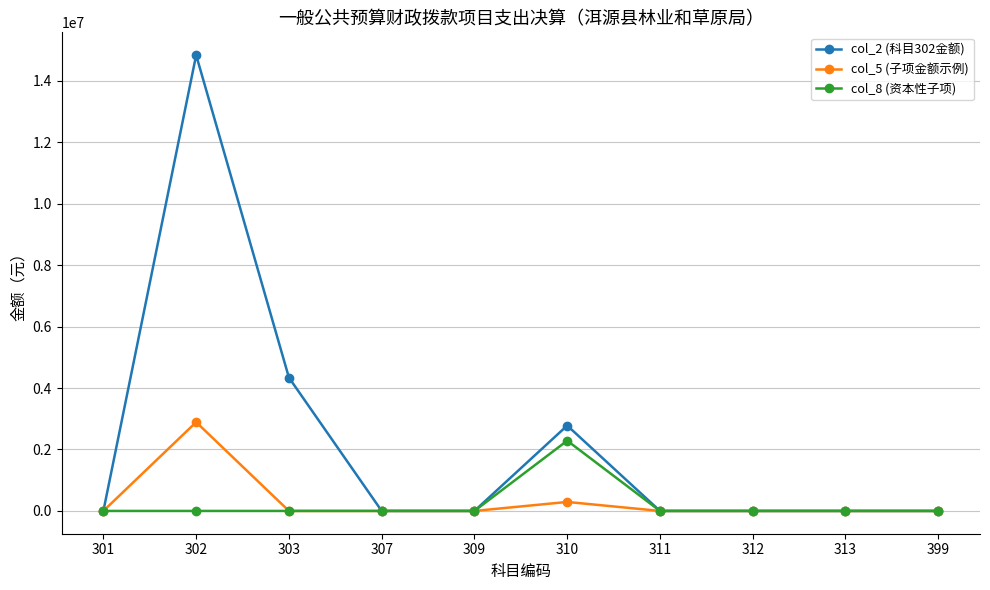

Between 310 and 311, which series saw the biggest shift?

col_2 (科目302金额)